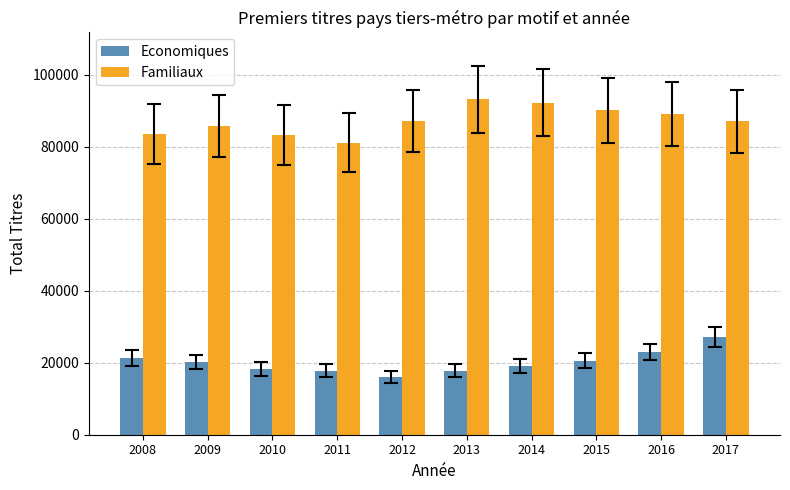

Is it true that Familiaux equals 90113 at 2015?

True